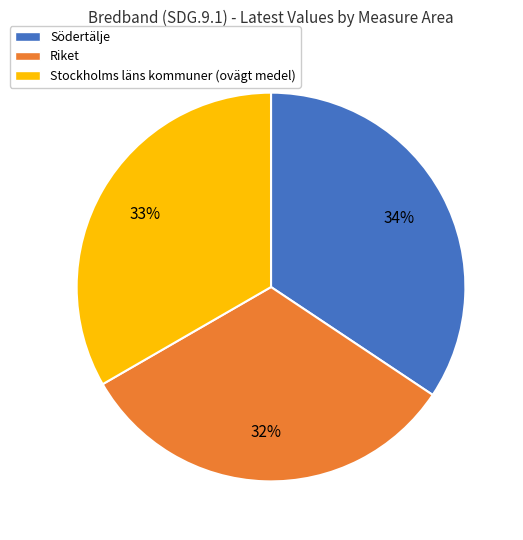

Is there any slice that represents more than half of the pie?

No